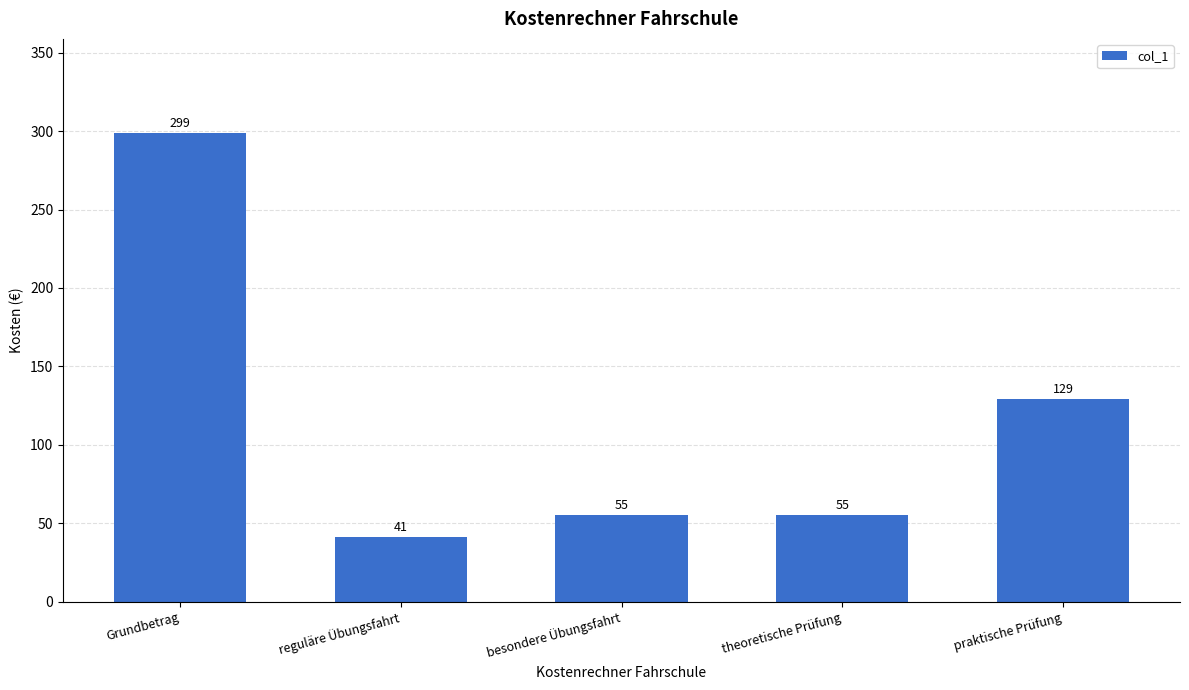

The value at praktische Prüfung is 29. True or false?

False